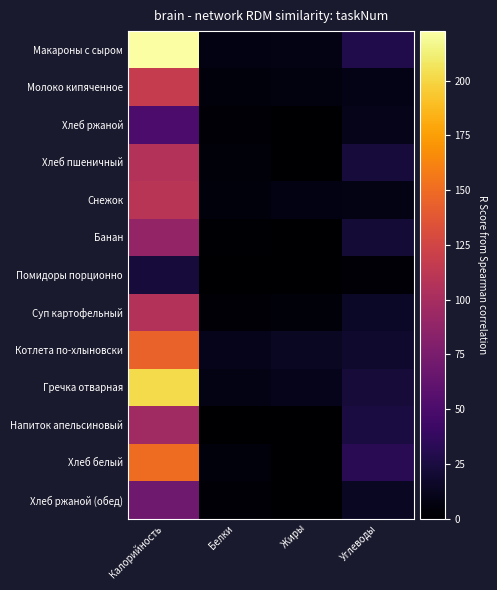

Reading left to right, extract all data points from this chart.

Макароны с сыром: Калорийность=222.7	Белки=7.2	Жиры=8.2	Углеводы=28.0
Молоко кипяченное: Калорийность=117.3	Белки=5.0	Жиры=6.0	Углеводы=9.3
Хлеб ржаной: Калорийность=49.6	Белки=2.0	Жиры=0.4	Углеводы=10.2
Хлеб пшеничный: Калорийность=106.8	Белки=3.8	Жиры=0.5	Углеводы=23.3
Снежок: Калорийность=110.0	Белки=5.0	Жиры=7.3	Углеводы=8.2
Банан: Калорийность=89.0	Белки=1.5	Жиры=0.1	Углеводы=21.0
Помидоры порционно: Калорийность=23.3	Белки=0.7	Жиры=0.1	Углеводы=3.3
Суп картофельный: Калорийность=106.4	Белки=2.0	Жиры=4.0	Углеводы=15.6
Котлета по-хлыновски: Калорийность=145.0	Белки=11.1	Жиры=14.4	Углеводы=18.0
Гречка отварная: Калорийность=202.6	Белки=8.1	Жиры=11.0	Углеводы=22.6
Напиток апельсиновый: Калорийность=96.0	Белки=0.1	Жиры=0.0	Углеводы=25.0
Хлеб белый: Калорийность=150.0	Белки=5.0	Жиры=0.5	Углеводы=33.0
Хлеб ржаной (обед): Калорийность=69.0	Белки=3.0	Жиры=0.6	Углеводы=14.0